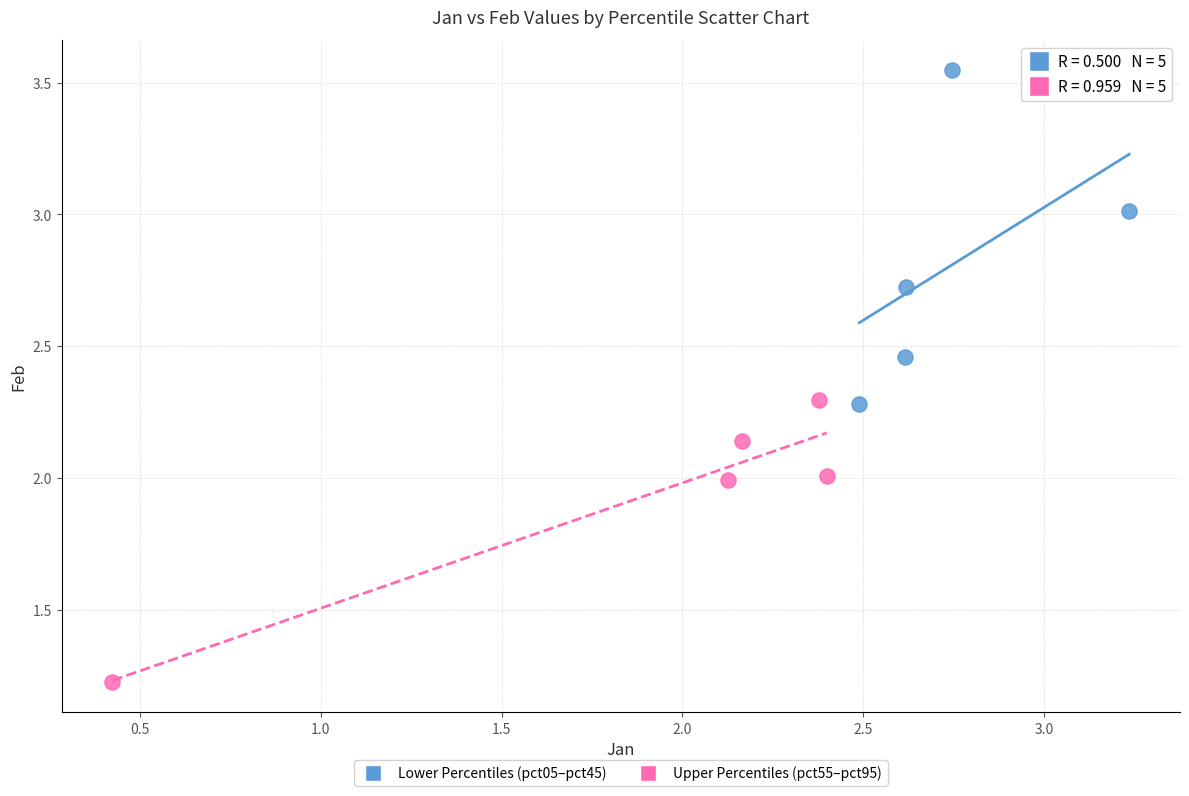

Which series reaches the minimum Y coordinate?

Upper Percentiles (pct55–pct95)